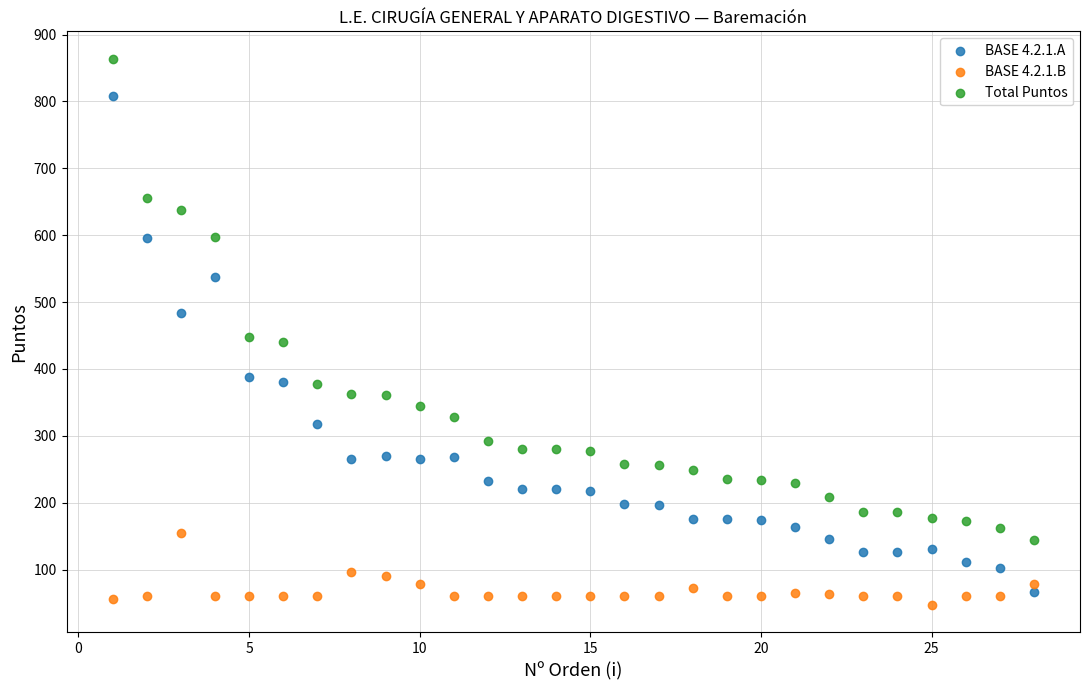

Across all data points, what is the range of Y values (max minus min)?

817